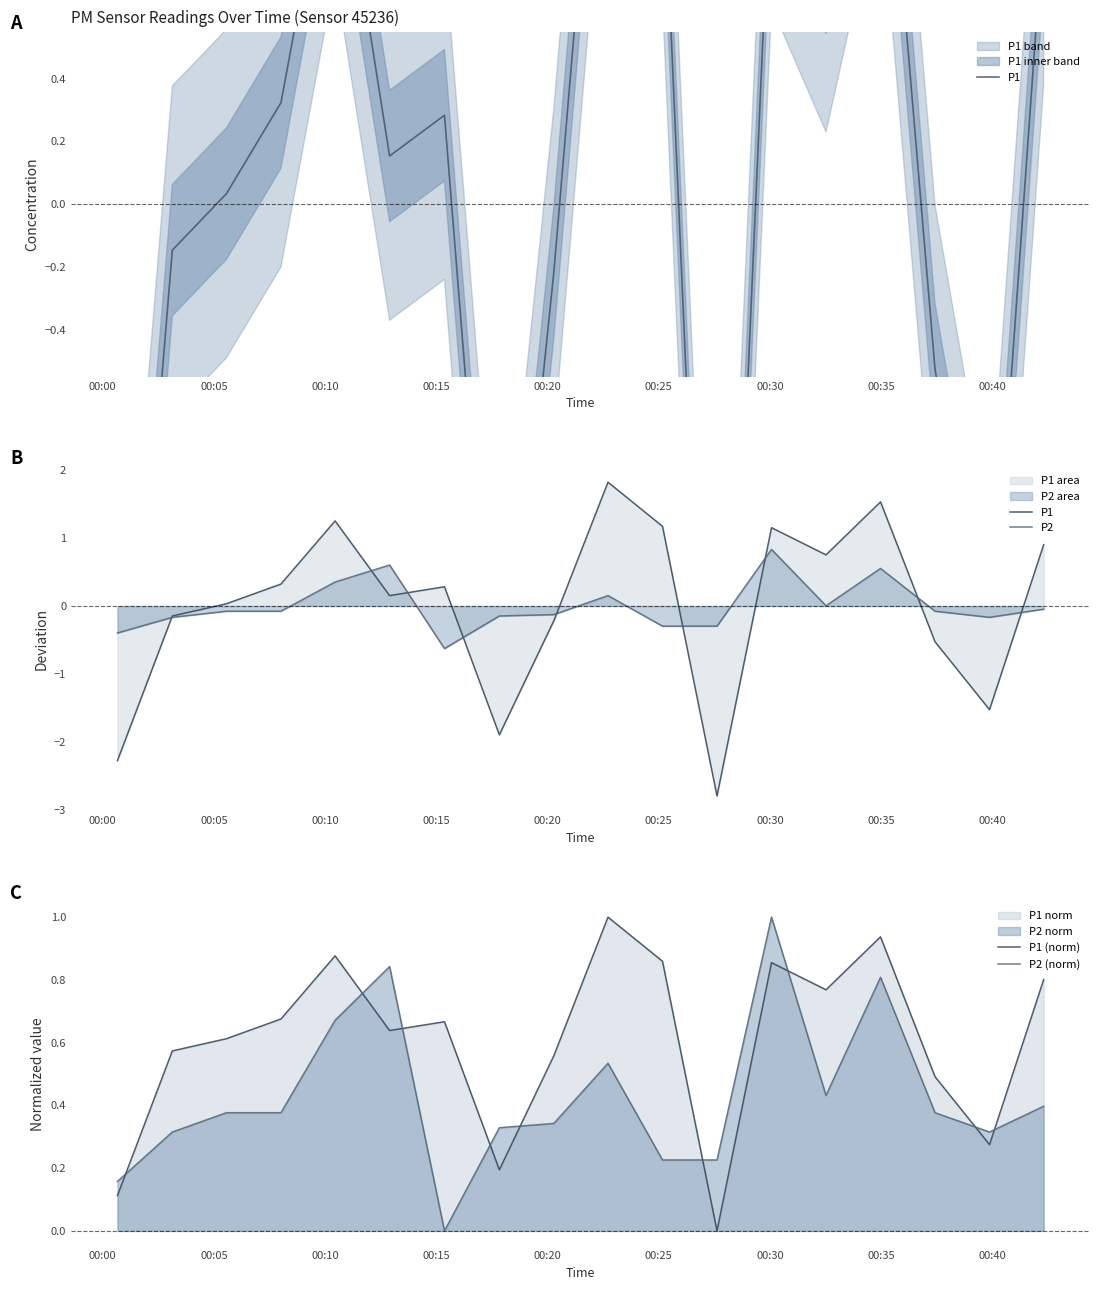

What is the maximum value for P2 (norm)?

1.0